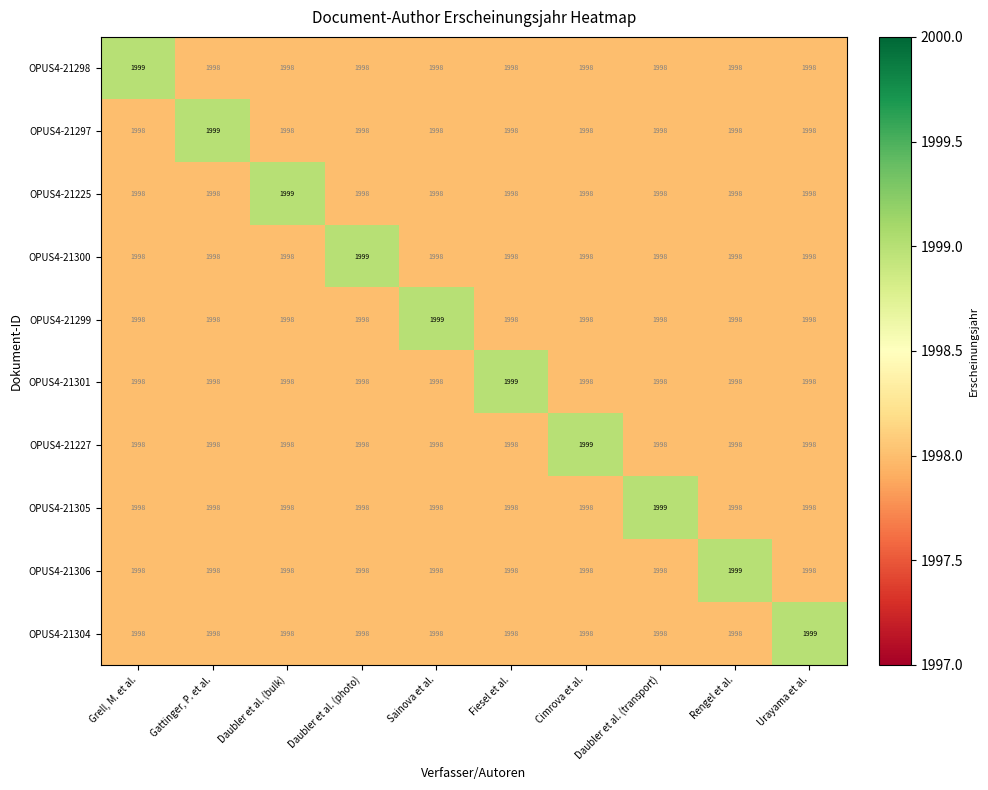

The OPUS4-21225 series shows 1998 at Grell, M. et al.. True or false?

True